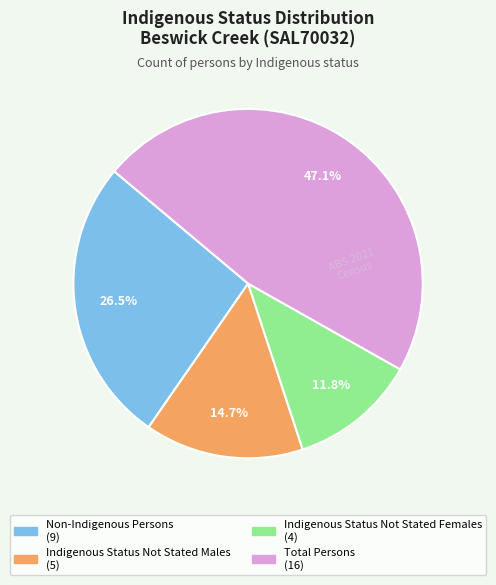

Which slice is the largest?

Total Persons